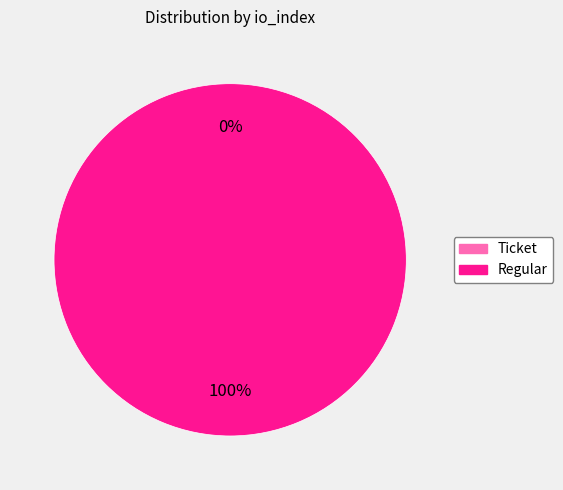

How many segments does this pie chart have?

2